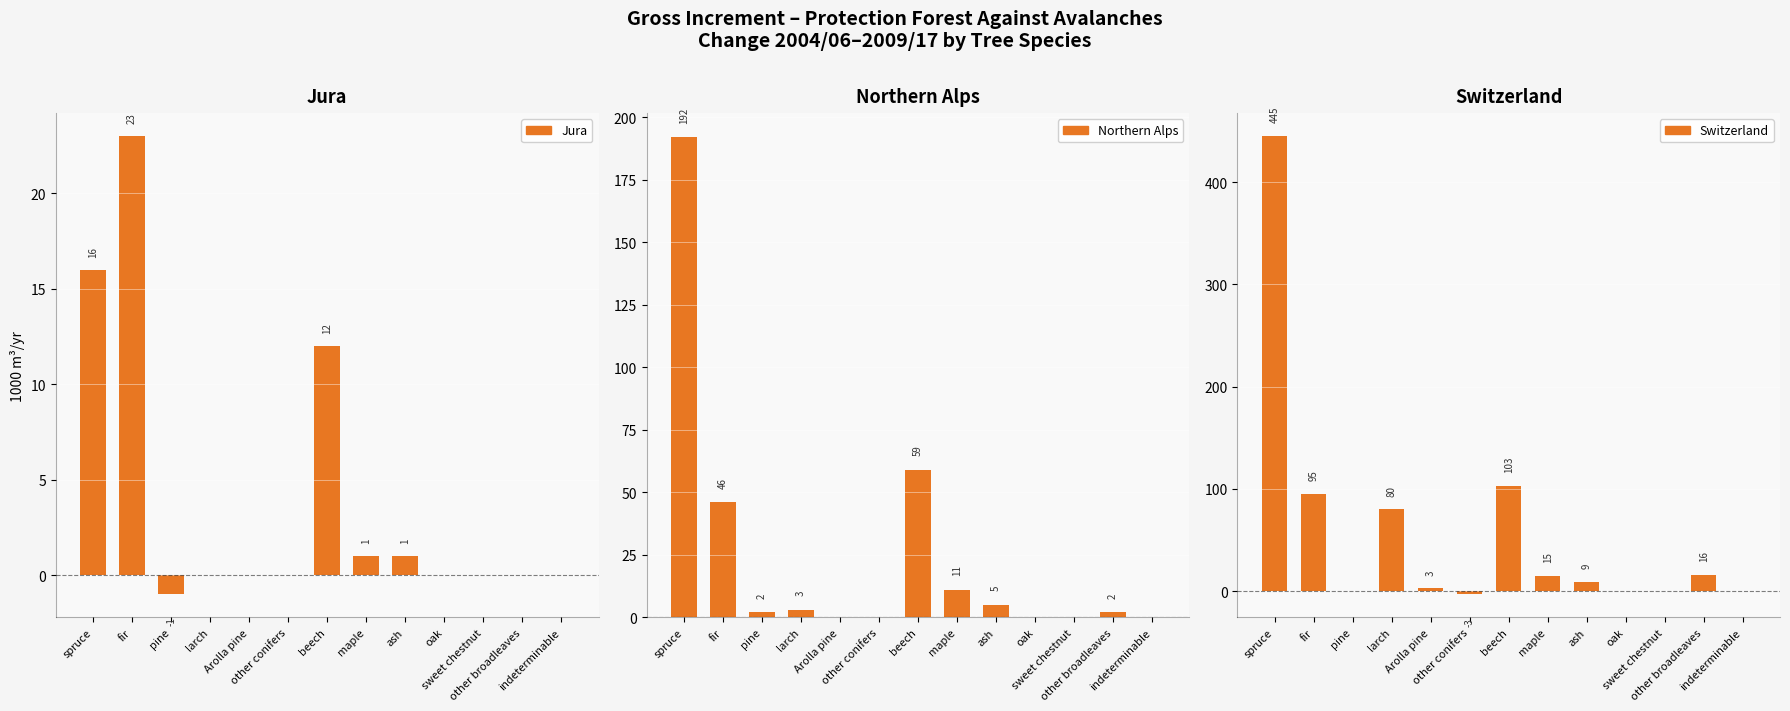

At which category does the chart reach its peak across all series?

spruce